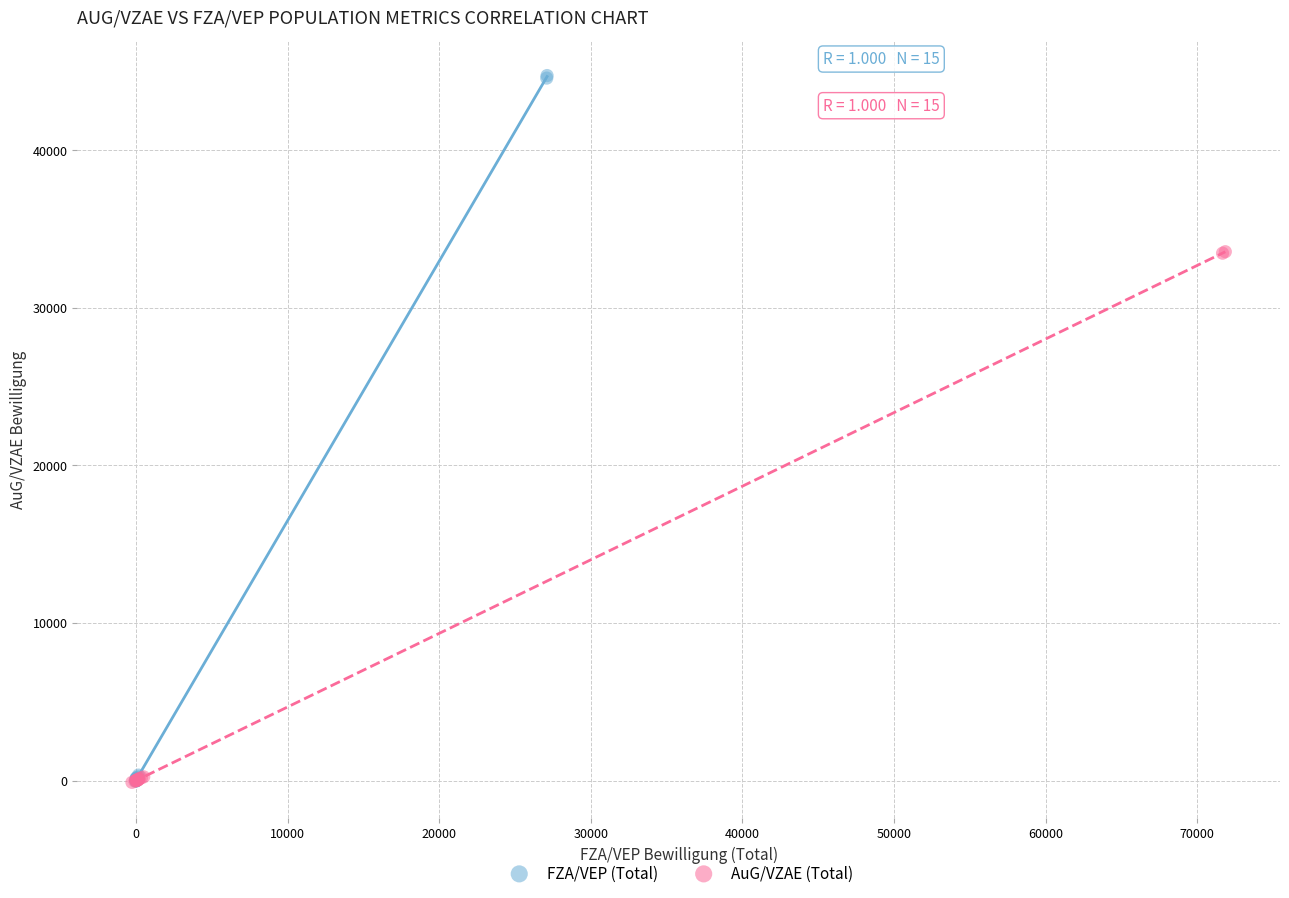

Which series contains the highest Y value?

FZA/VEP (Total)